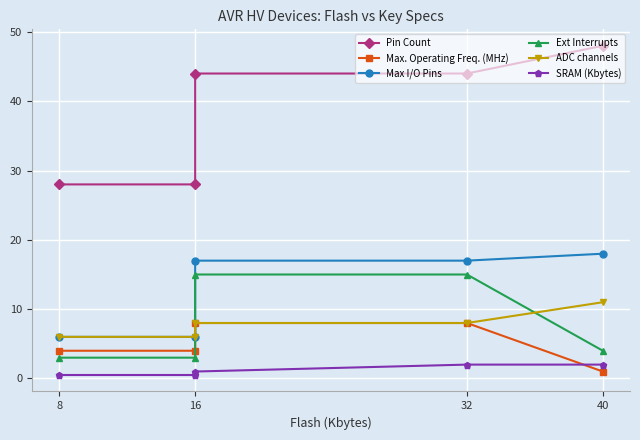

Which series has the largest total across all categories?

Pin Count